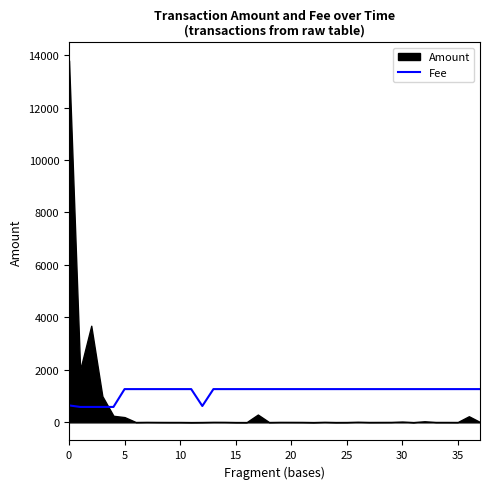

What is the sum of all values?

44176.3